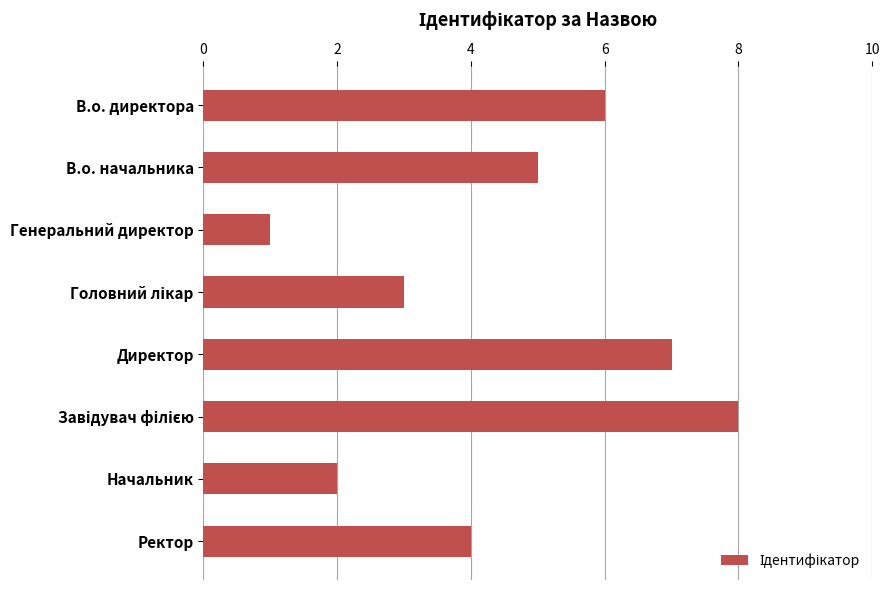

What is the greatest value displayed?

8